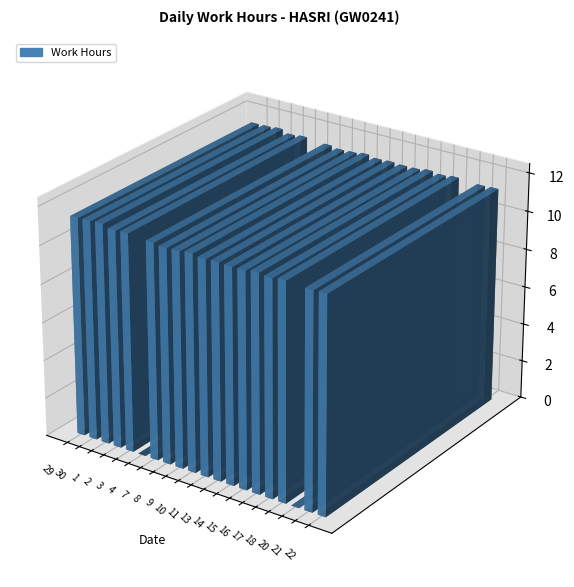

What is the ratio of the value at 8 to the value at 30?

1.0